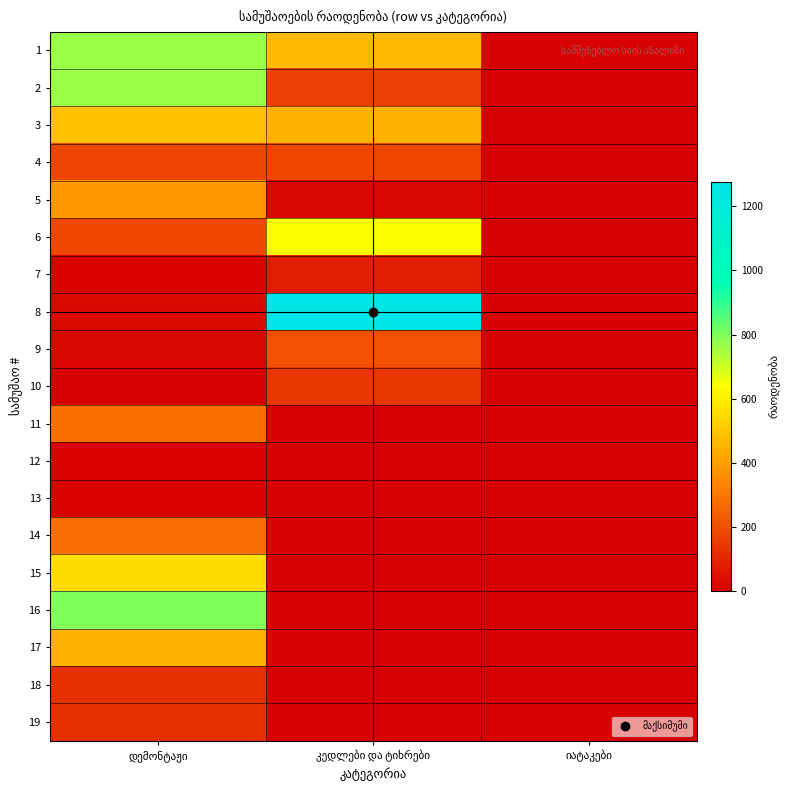

The value of 6 at დემონტაჟი is 283.7. True or false?

False